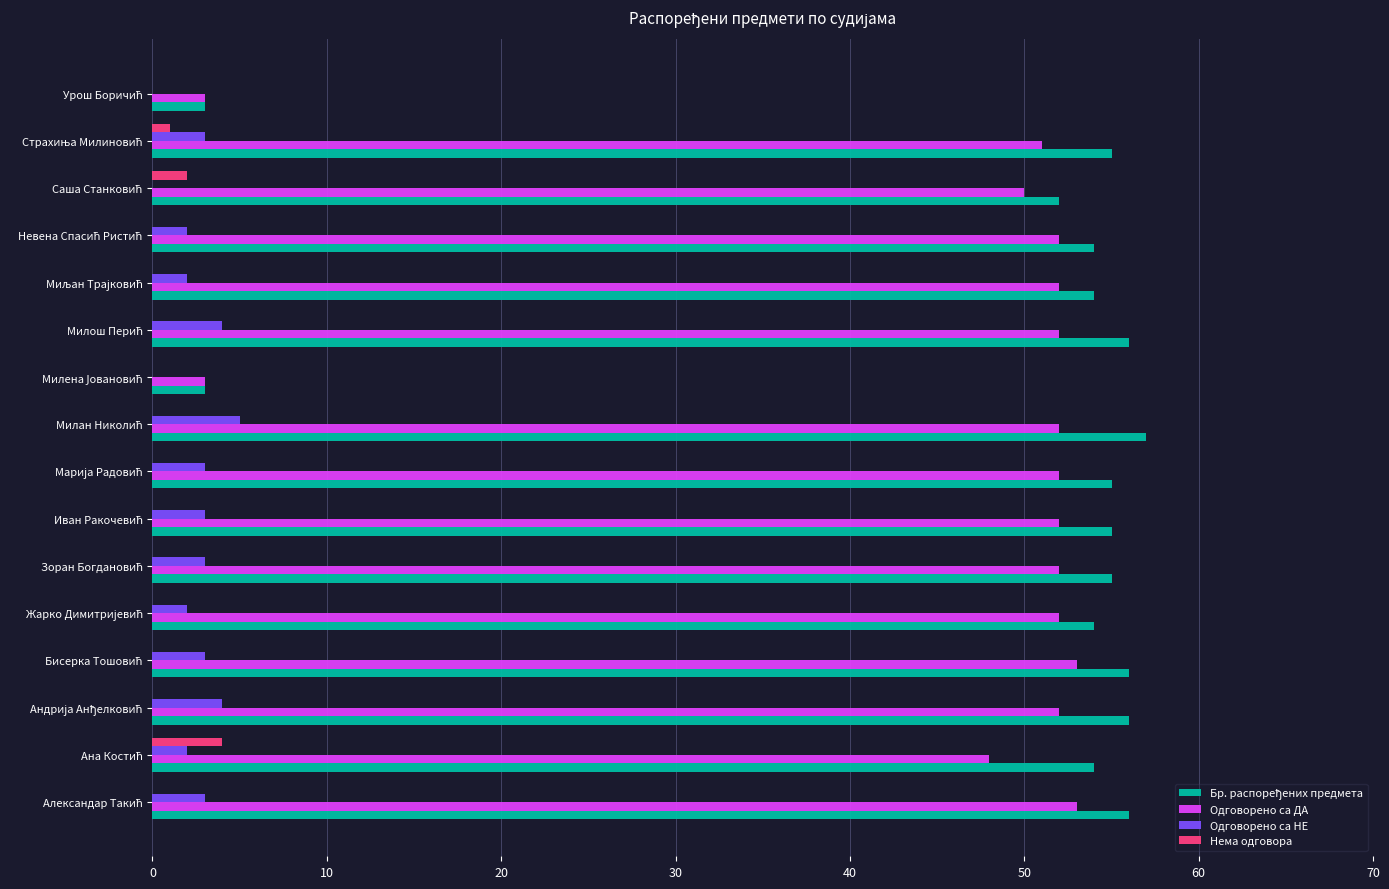

Count the number of data series in this chart.

4